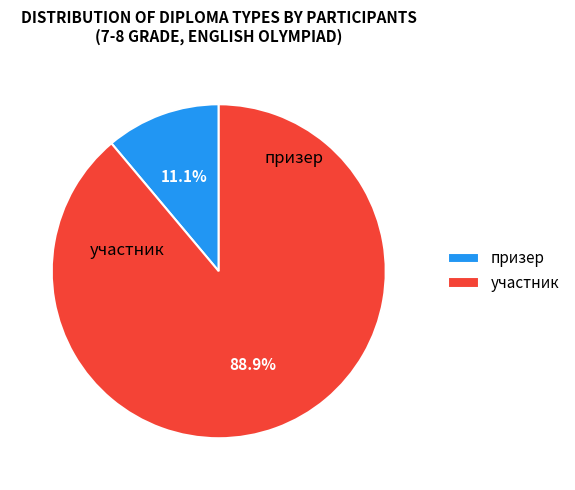

Combined, do призер and участник account for over 50%?

Yes